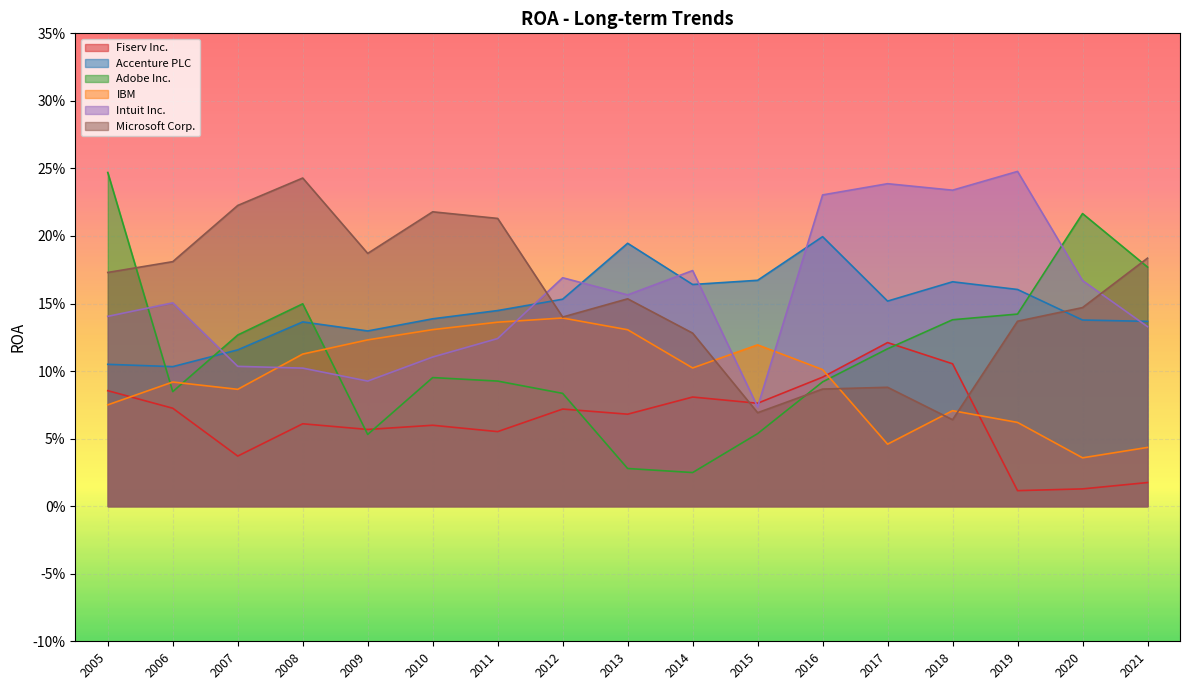

True or false: Fiserv Inc. and Accenture PLC intersect in this chart.

False